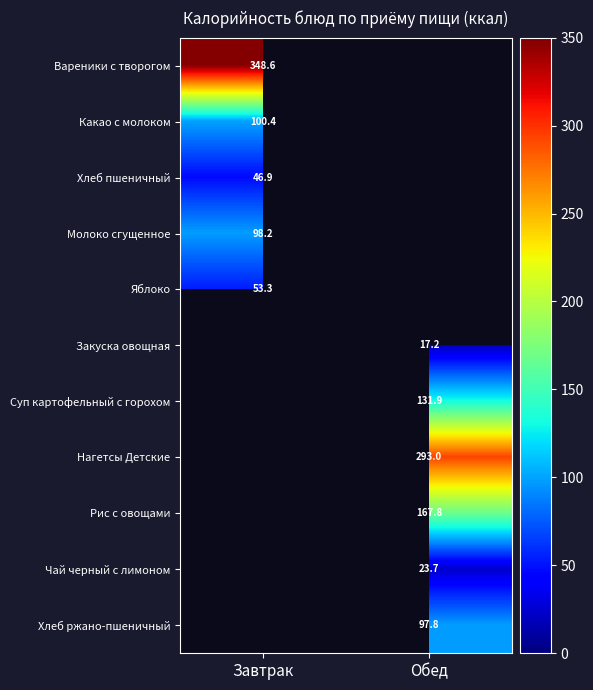

The Яблоко series shows 53.3 at Завтрак. True or false?

True